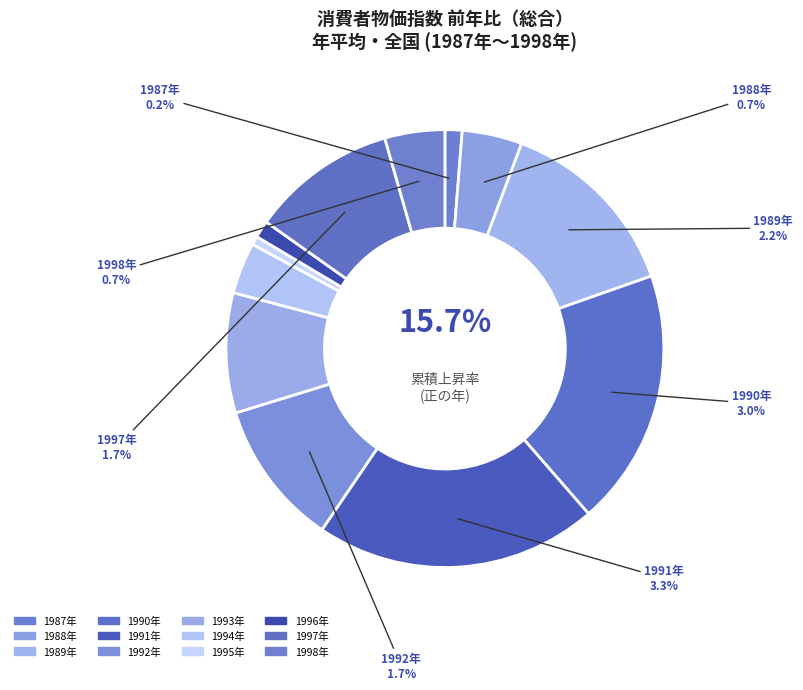

Combined, what portion of the pie is 1998年 and 1995年?

3.8%